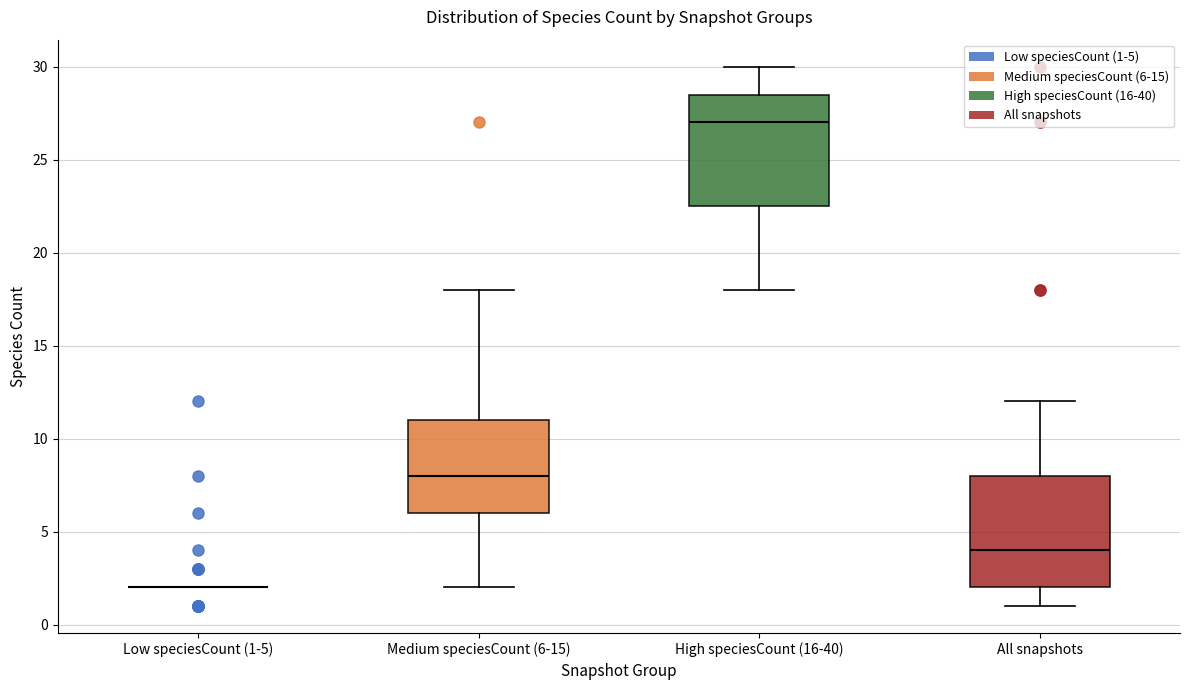

Reading left to right, transcribe this box plot: for each box, give where its median line is, the range the box spans, and where its two whiskers end, as read against the y-axis. The values are not printed on the chart, so give them approximately, as read against the axis.

Low speciesCount (1-5): box collapsed to a line at 2.0, whiskers 2.0 to 2.0
Medium speciesCount (6-15): median 8.0, box 6.0 to 11.0, whiskers 2.0 to 18.0
High speciesCount (16-40): median 27.0, box 22.5 to 28.5, whiskers 18.0 to 30.0
All snapshots: median 4.0, box 2.0 to 8.0, whiskers 1.0 to 12.0